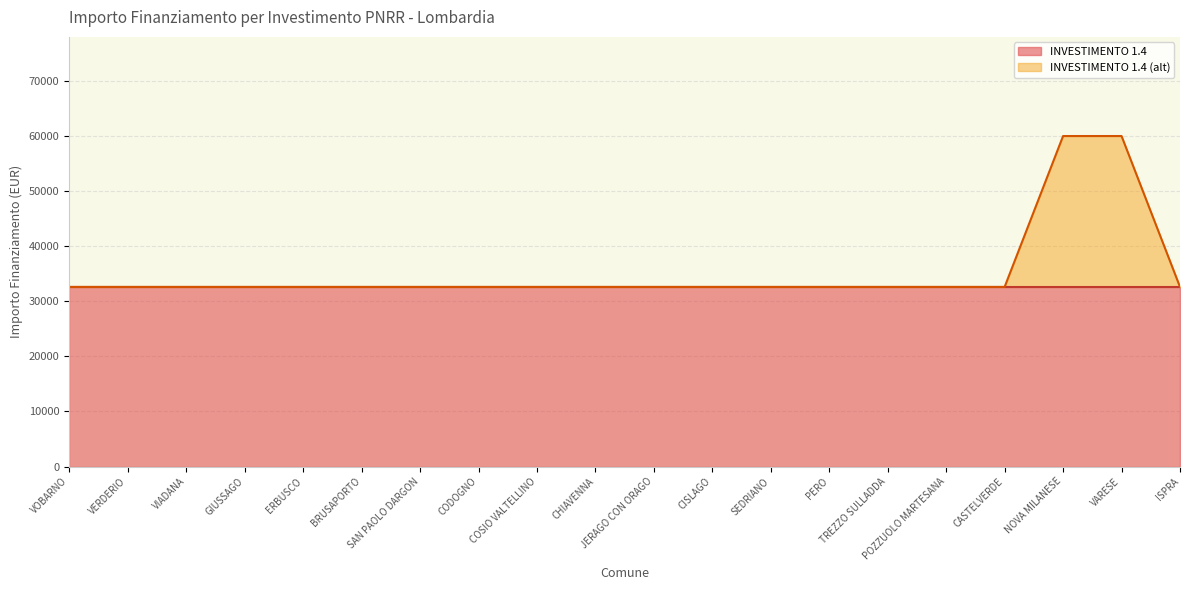

How many lines are shown in the chart?

2